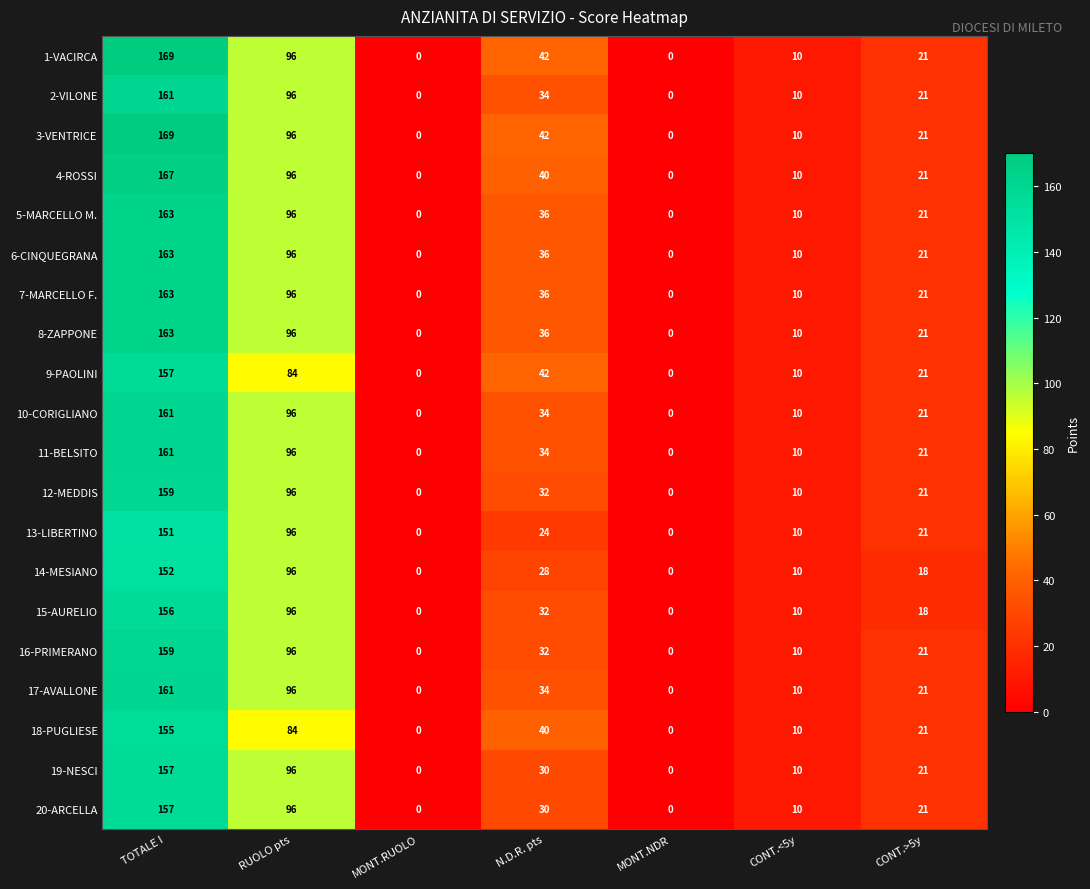

Where is 17-AVALLONE nearest to the value 80?

RUOLO pts